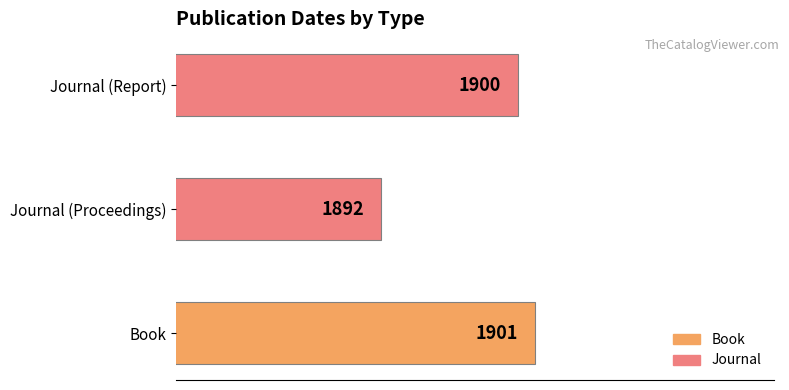

How many data points does each series have?

3